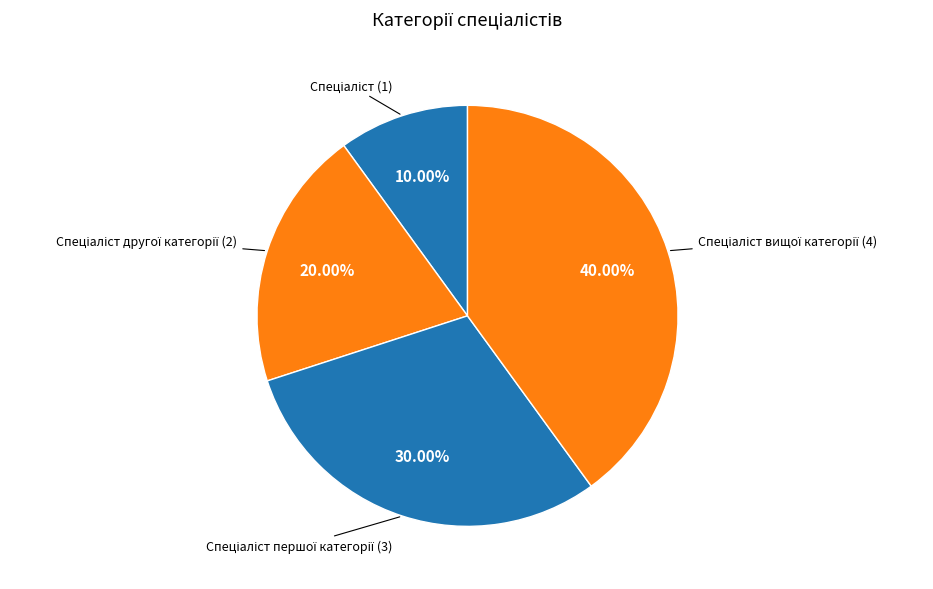

How many segments does this pie chart have?

4